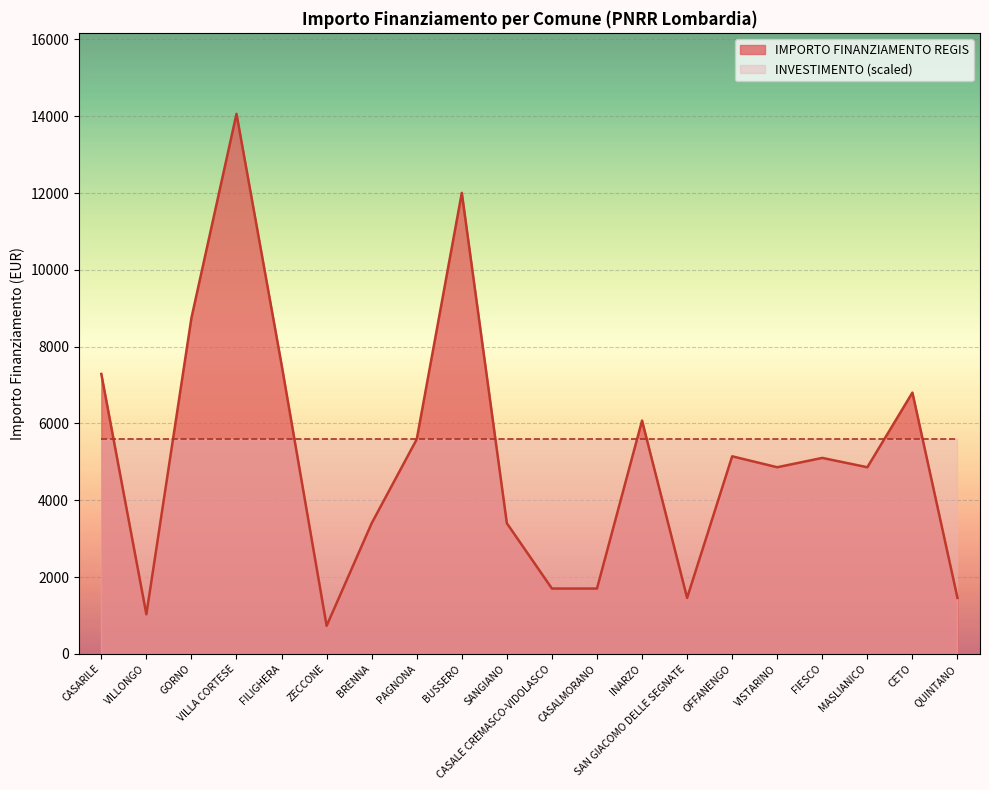

List the labels in order of value, smallest first.

ZECCONE, VILLONGO, SAN GIACOMO DELLE SEGNATE, QUINTANO, CASALE CREMASCO-VIDOLASCO, CASALMORANO, BRENNA, SANGIANO, VISTARINO, MASLIANICO, FIESCO, OFFANENGO, PAGNONA, INARZO, CETO, CASARILE, FILIGHERA, GORNO, BUSSERO, VILLA CORTESE